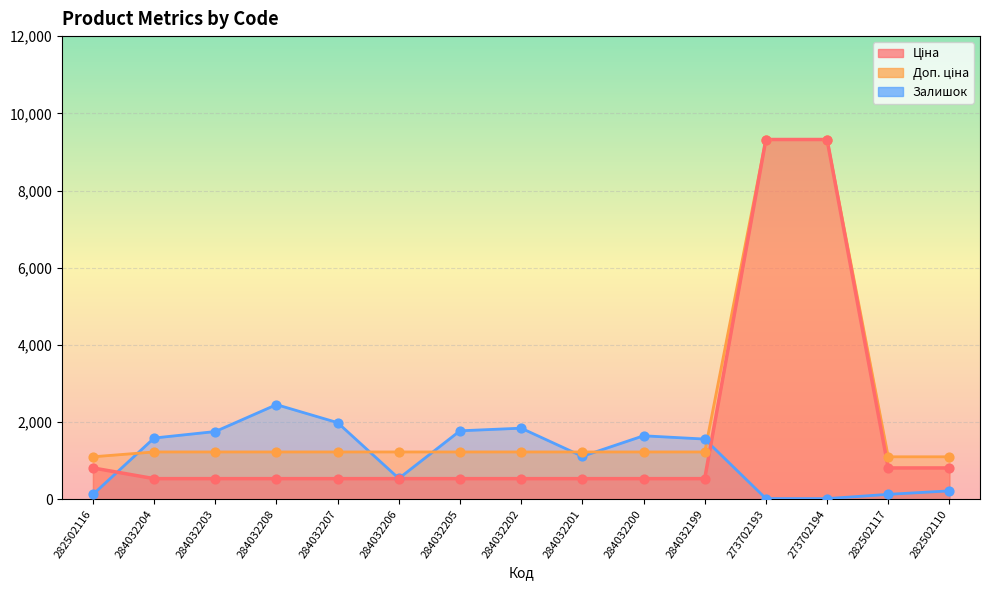

At which category is the sum across all series the highest?

273702193